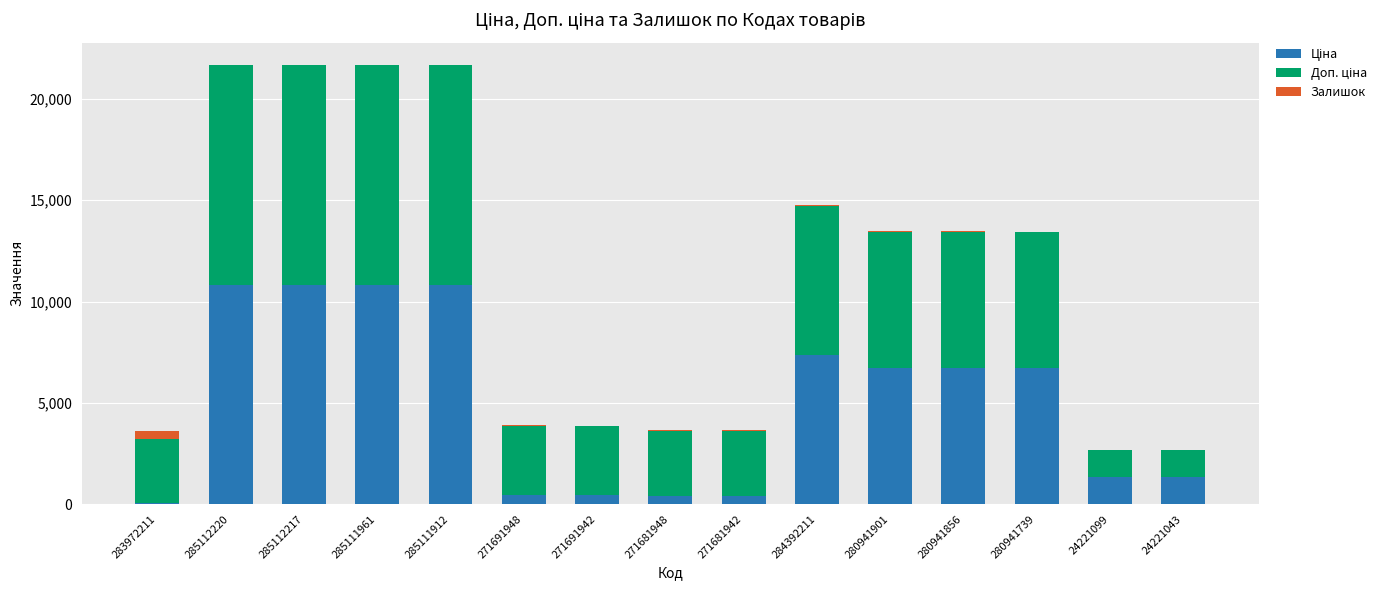

Read the Ціна value at 271691942.

429.3